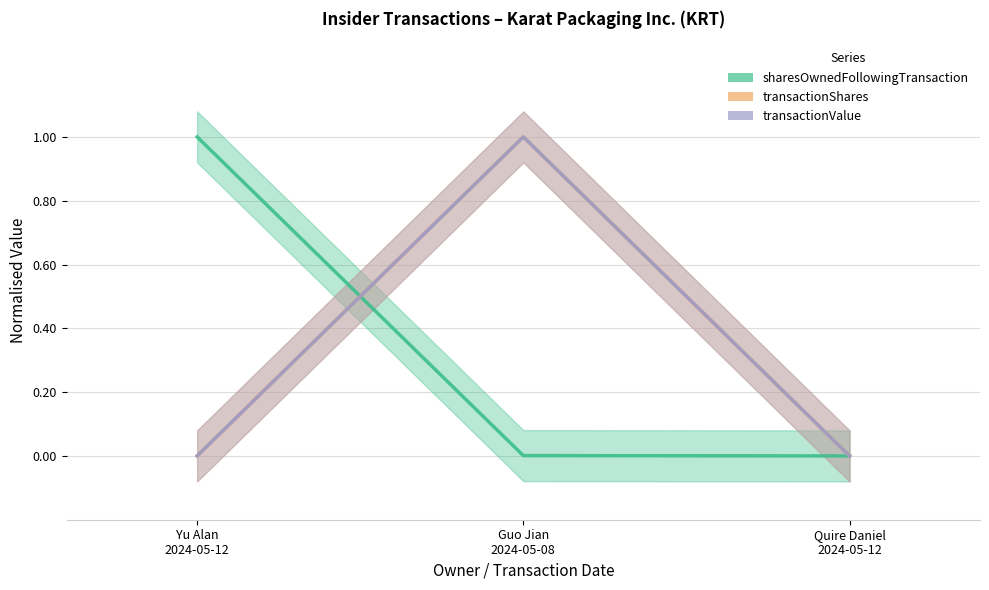

How many data points in transactionValue are above 0?

1